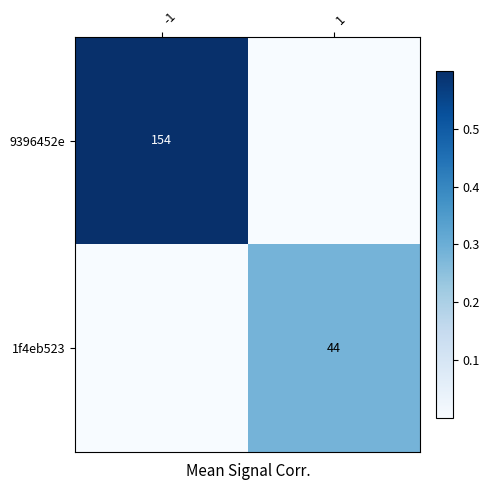

How many series are shown in this chart?

2